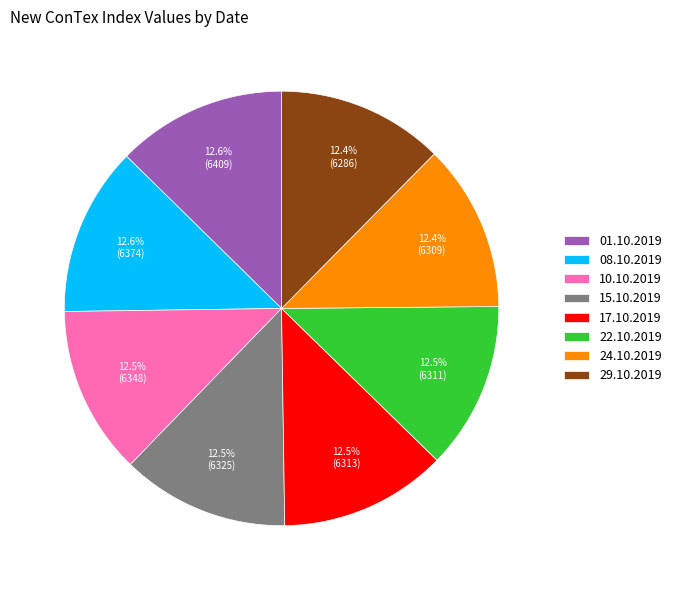

Count the number of slices in the pie.

8